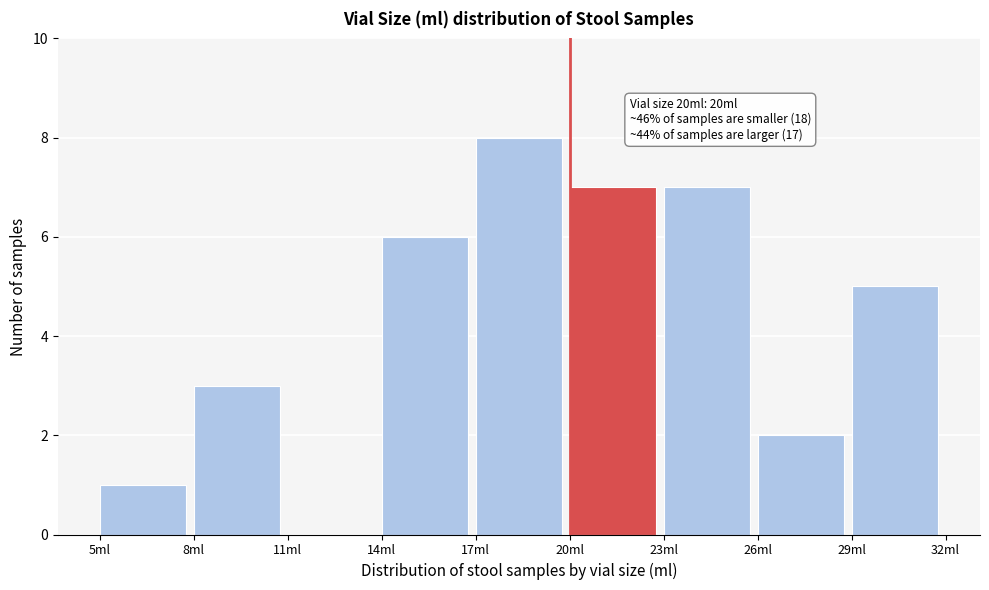

Which range on the x-axis has the tallest bar?

17 to 20